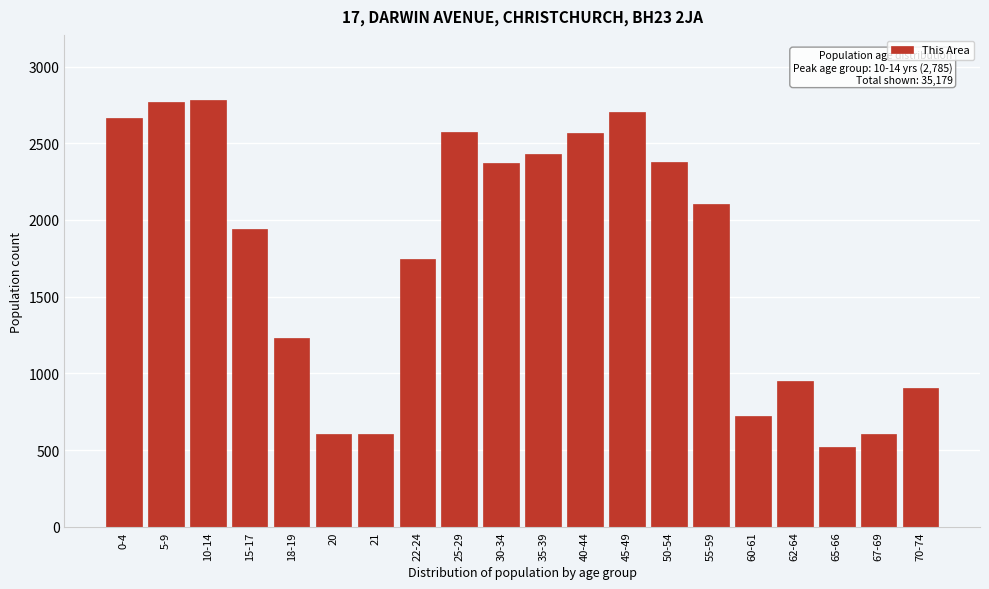

What is the label of the 11th bar from the left?

35-39